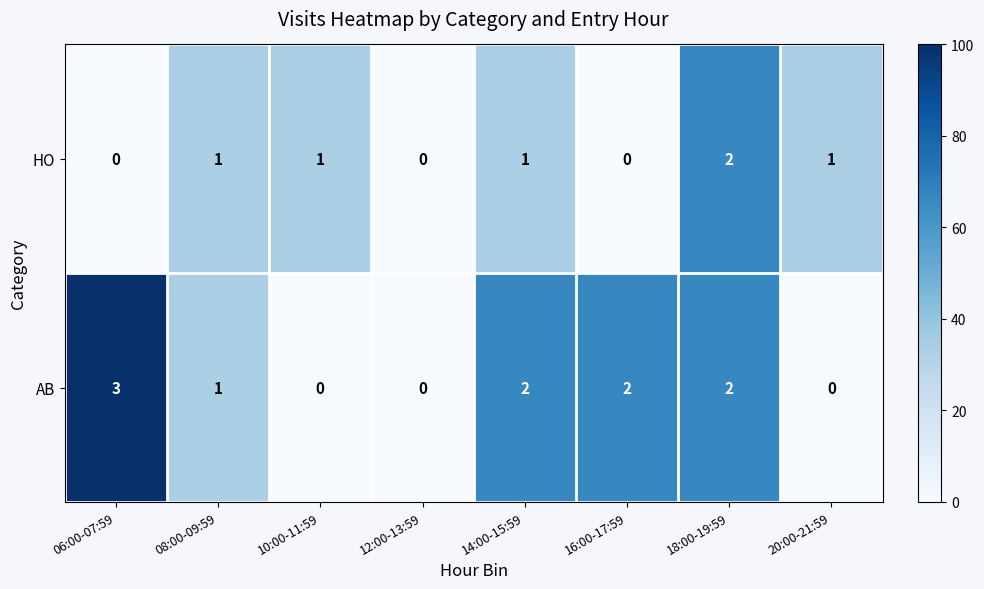

True or false: HO has a value of 0 at 16:00-17:59.

True